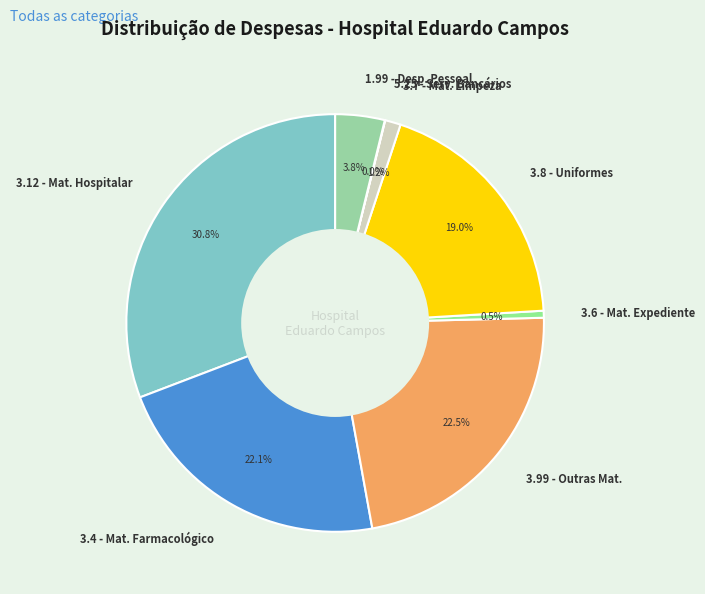

To the nearest percent, what is the average slice percentage?

12%